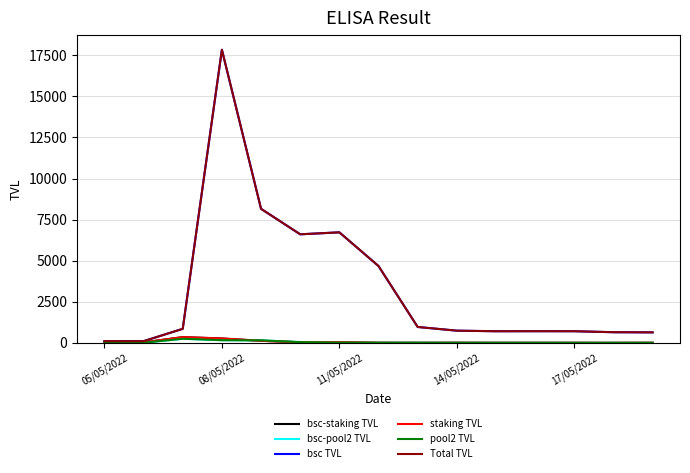

Does the chart have visible grid lines?

Yes